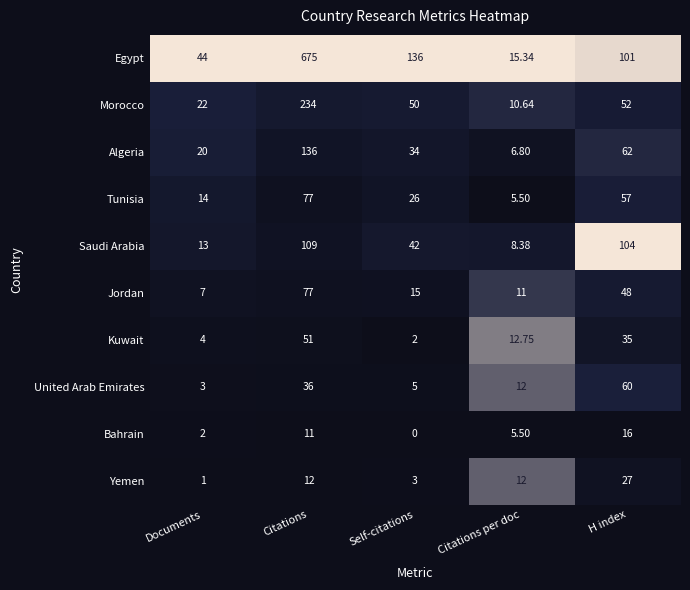

Which category has the lowest value in the Yemen series?

Documents